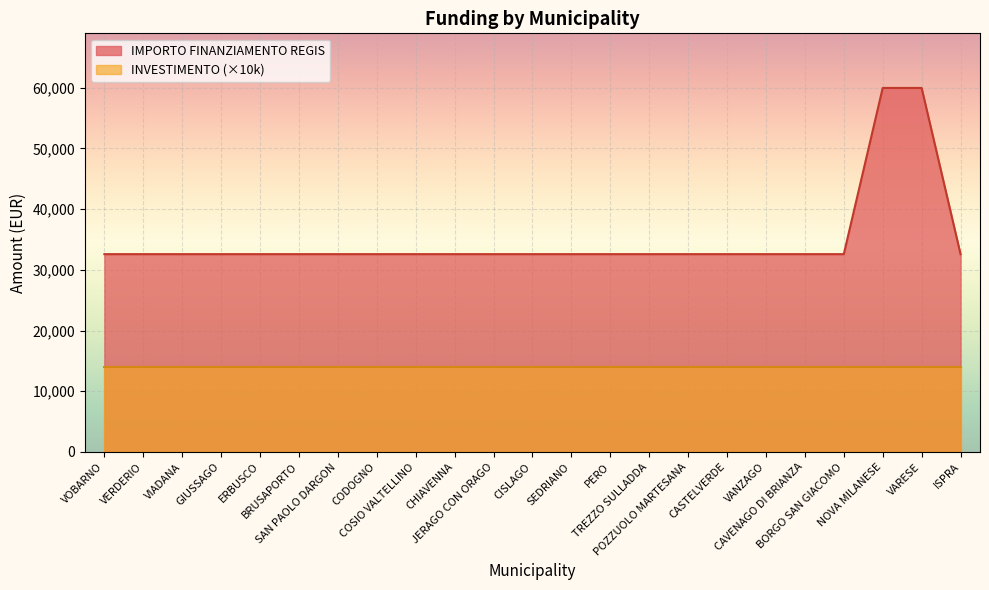

Rank the categories by value from highest to lowest.

NOVA MILANESE, VARESE, VOBARNO, VERDERIO, VIADANA, GIUSSAGO, ERBUSCO, BRUSAPORTO, SAN PAOLO DARGON, CODOGNO, COSIO VALTELLINO, CHIAVENNA, JERAGO CON ORAGO, CISLAGO, SEDRIANO, PERO, TREZZO SULLADDA, POZZUOLO MARTESANA, CASTELVERDE, VANZAGO, CAVENAGO DI BRIANZA, BORGO SAN GIACOMO, ISPRA